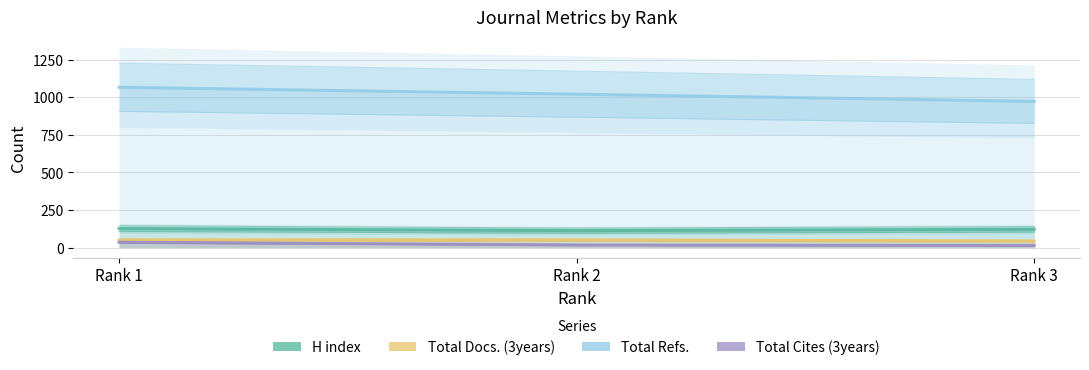

How many data points in H index are less than 122?

1